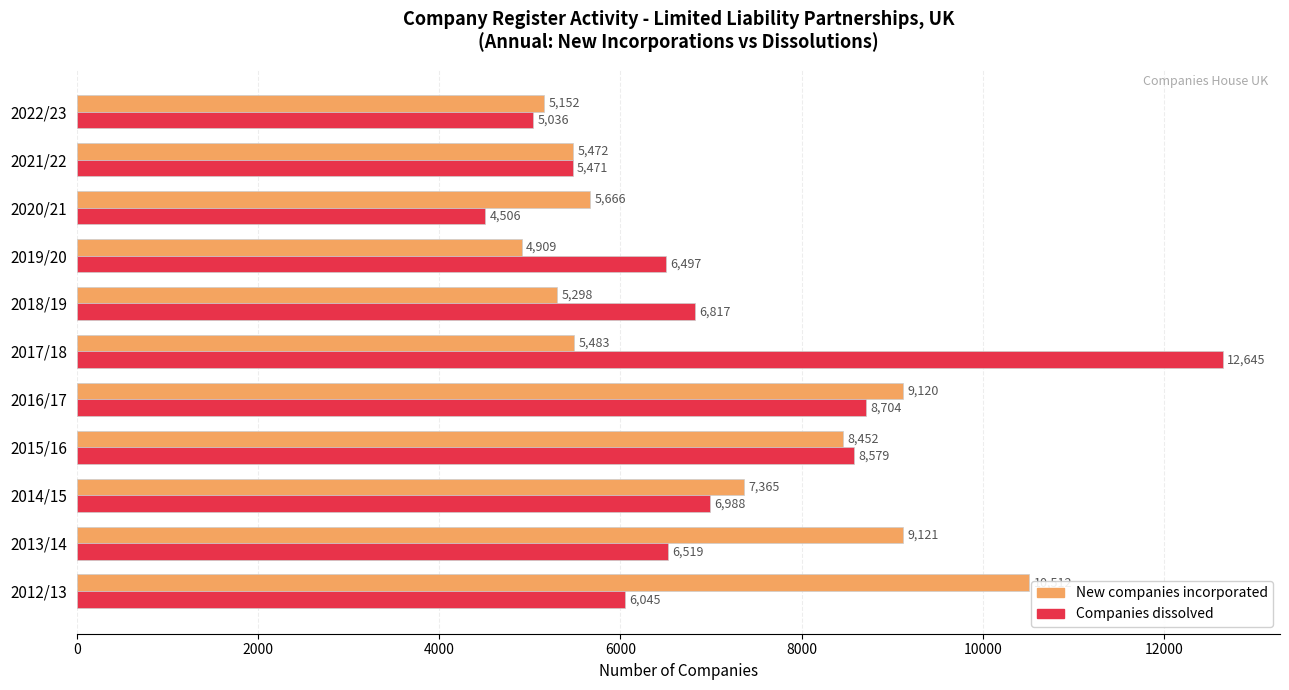

Rank the series by their average value, from lowest to highest.

New companies incorporated, Companies dissolved